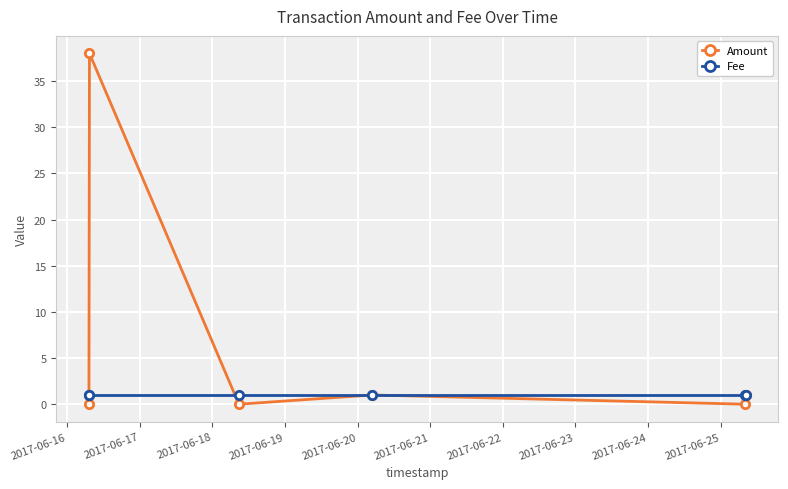

Which series has the widest spread of values?

Amount